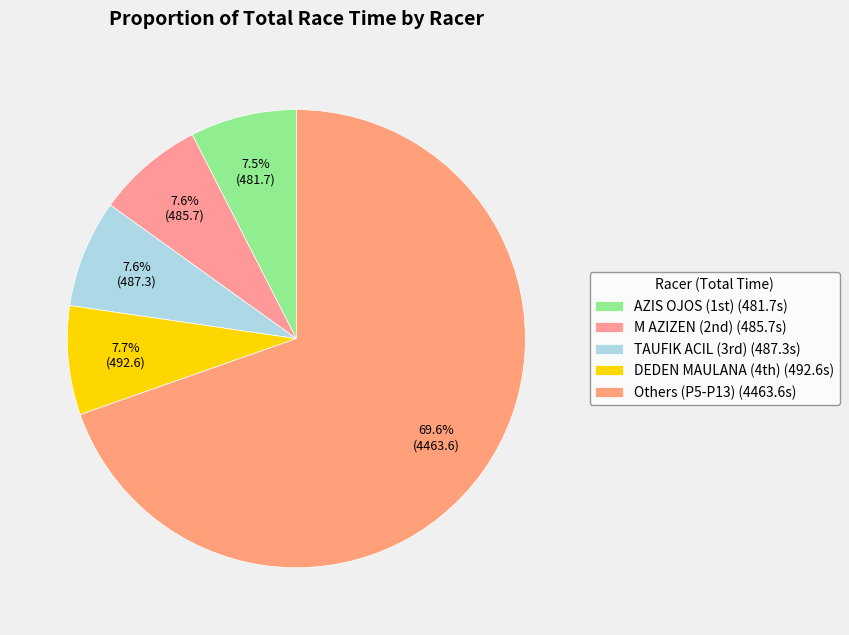

How many slices are in this pie chart?

5